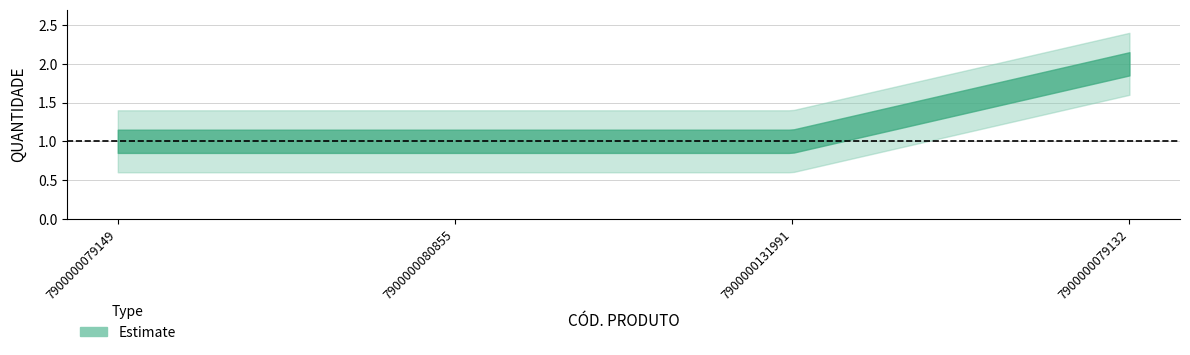

Rank the categories by value from highest to lowest.

7900000079132, 7900000079149, 7900000080855, 7900000131991